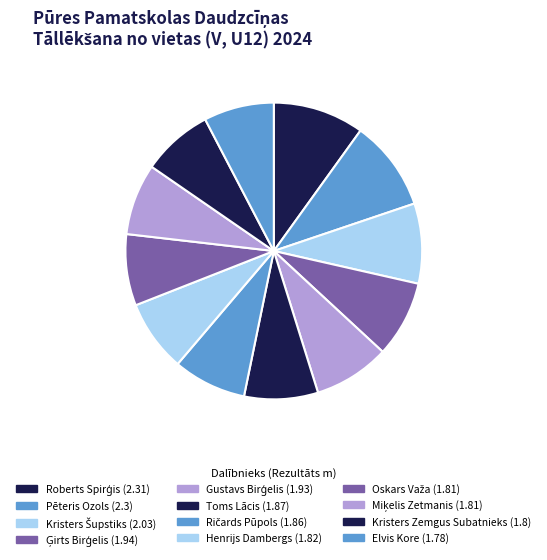

Rank the categories by value from highest to lowest.

Roberts Spirģis, Pēteris Ozols, Kristers Šupstiks, Ģirts Birģelis, Gustavs Birģelis, Toms Lācis, Ričards Pūpols, Henrijs Dambergs, Oskars Važa, Miķelis Zetmanis, Kristers Zemgus Subatnieks, Elvis Kore